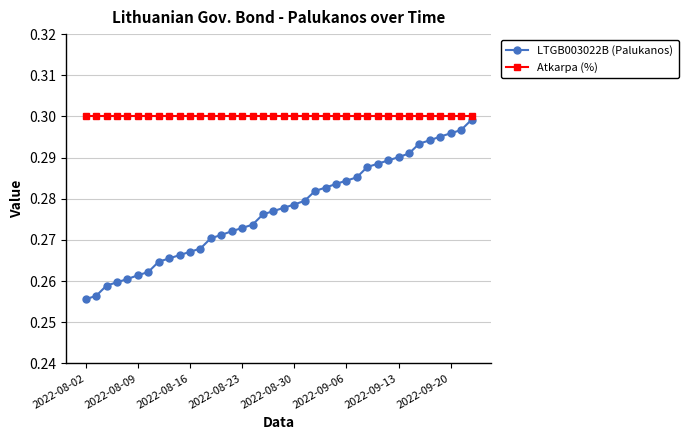

At how many categories does at least one series exceed 0?

38